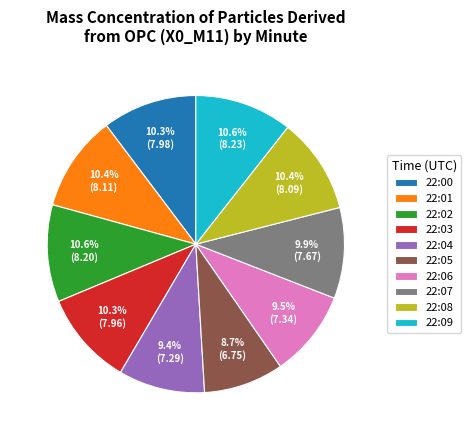

To the nearest percent, what is the difference between the 22:05 and 22:02 slice percentages?

2%